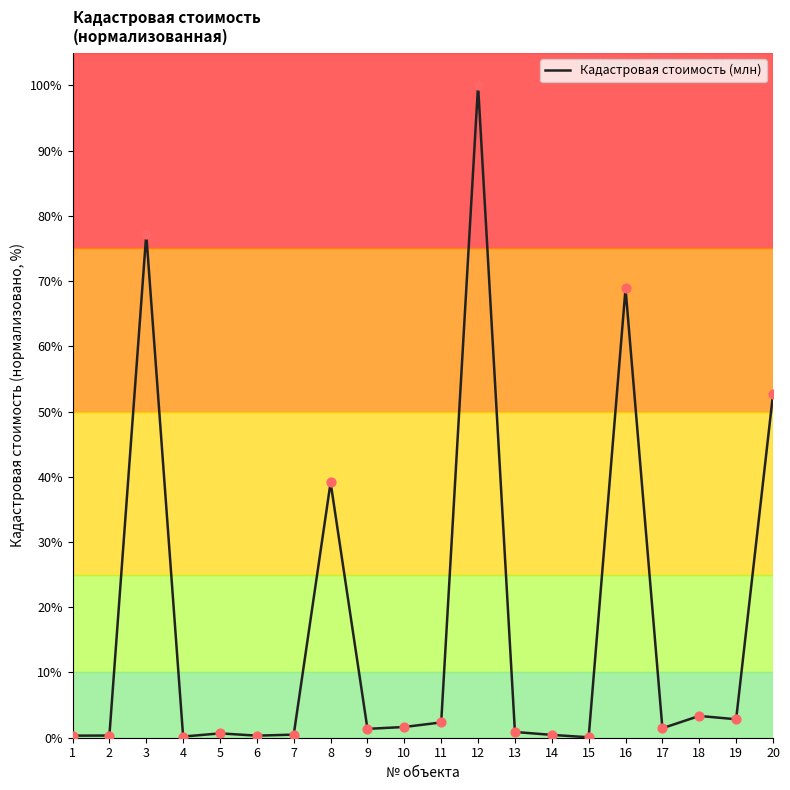

What is the change in value from 6 to 20?

+52.3